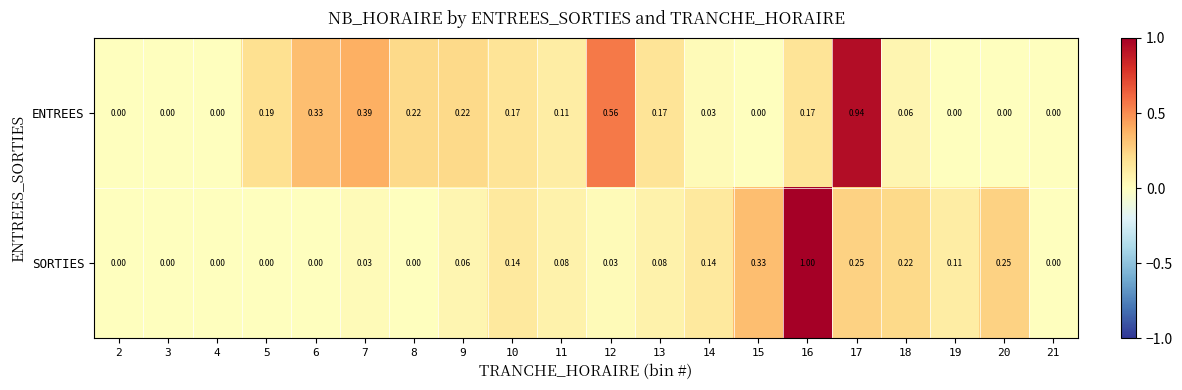

How many data points does each series have?

20